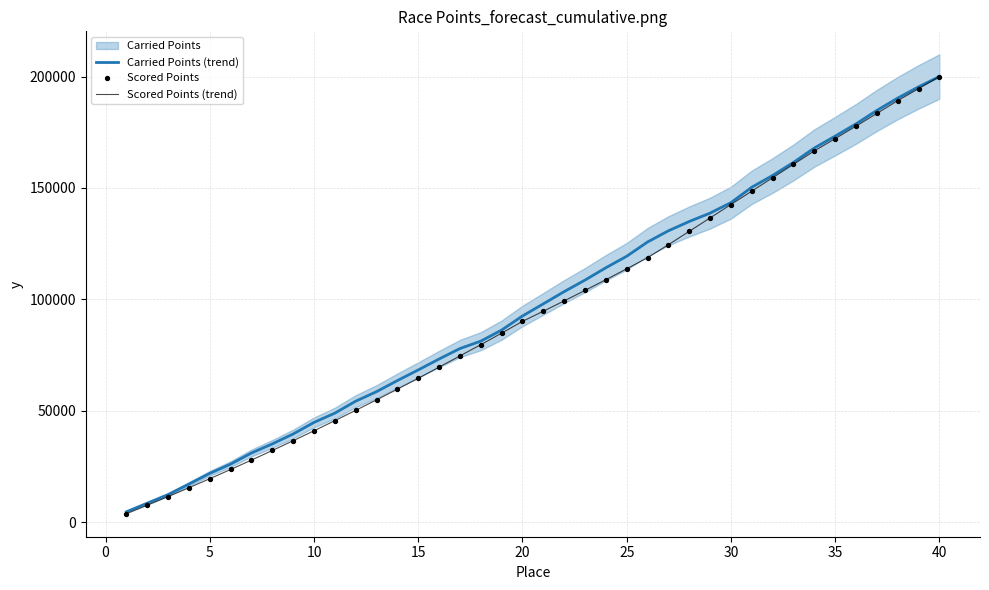

Is the value of Scored Points (trend) at 27 greater than the value of Carried Points (trend) at 26?

No